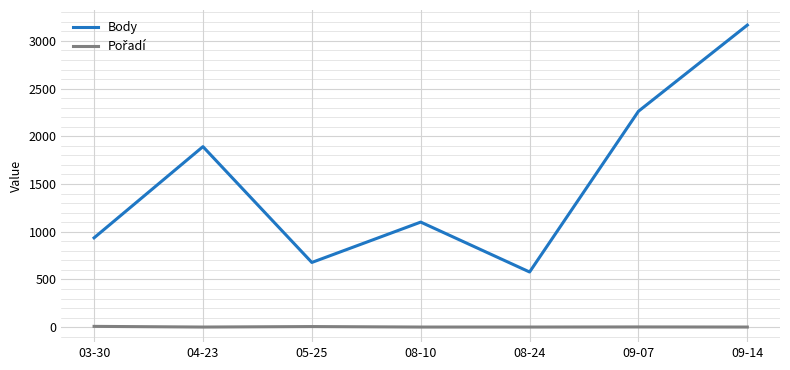

The value of Body at 08-24 is 578. True or false?

True